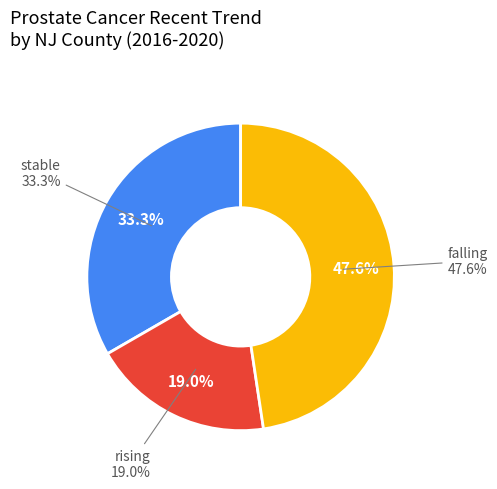

Rank the categories by value from lowest to highest.

rising, stable, falling